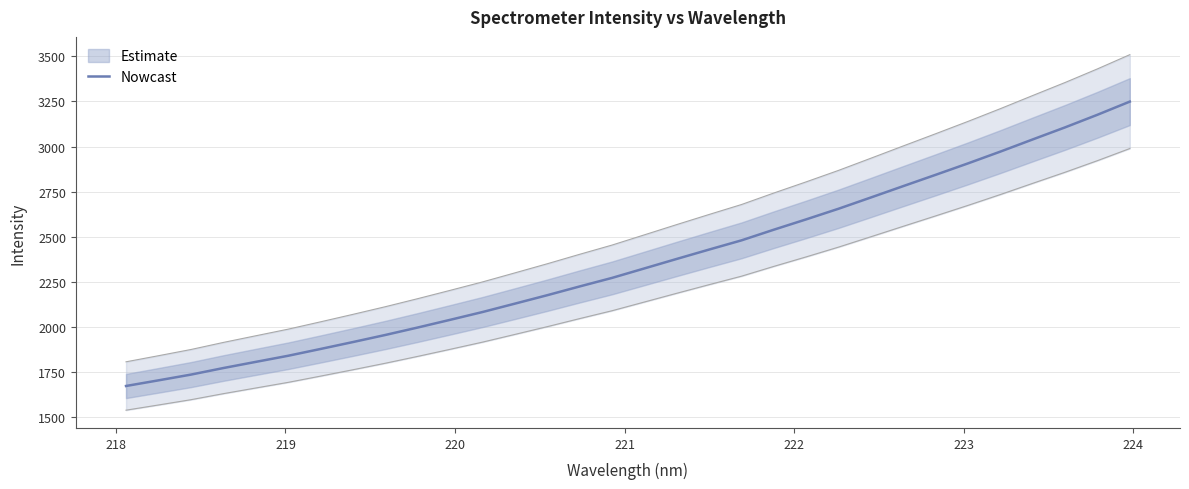

The value at 31 is 1082.9. True or false?

False